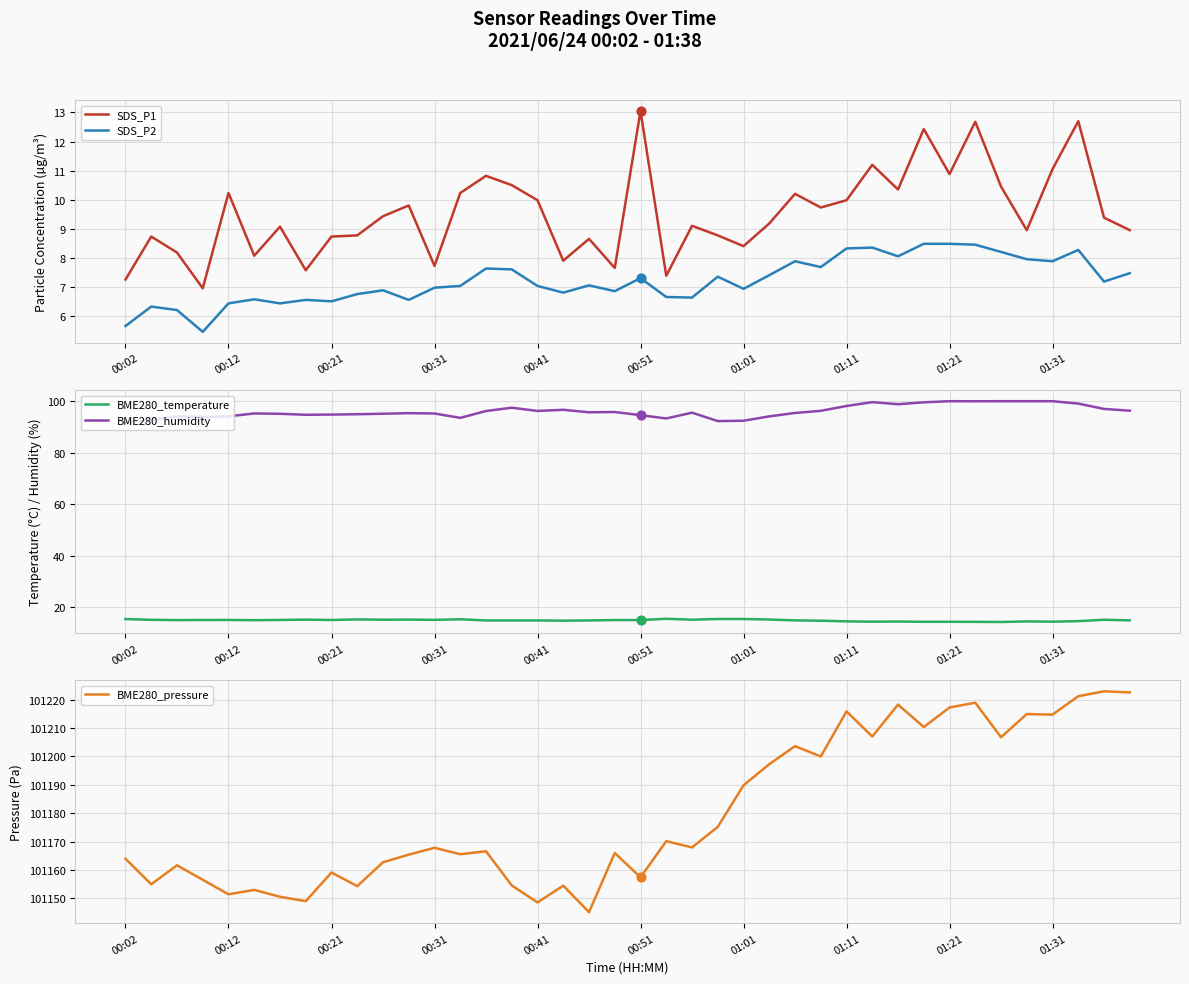

Which series contains the highest Y value?

BME280_pressure